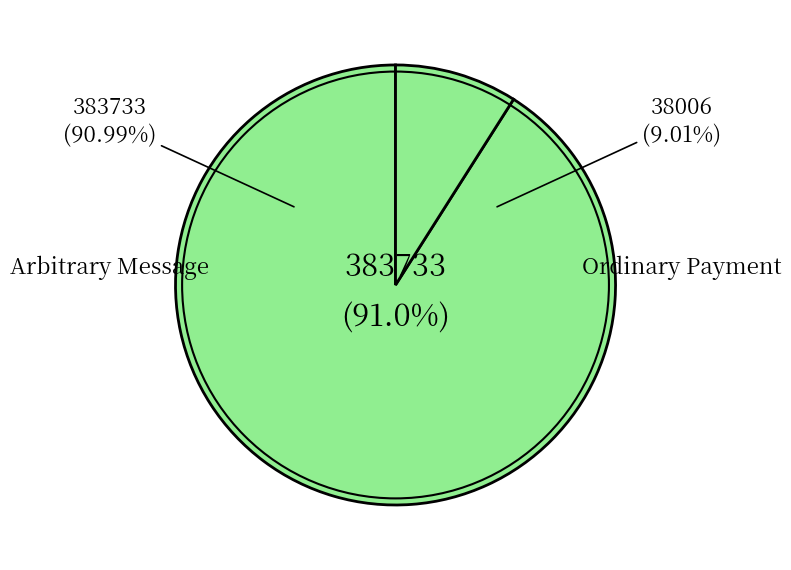

What is the total percentage of 383733 and 38006?

100.0%